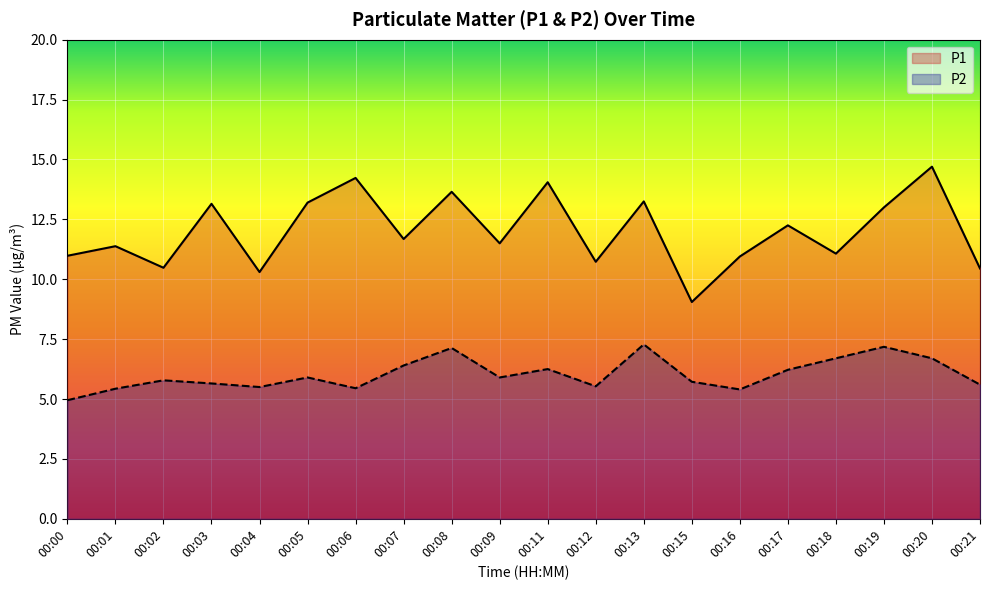

True or false: P1 and P2 cross at least once.

False